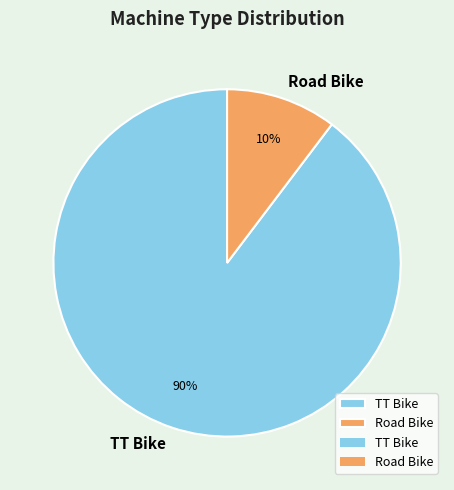

To the nearest percent, what portion does Road Bike represent?

10%